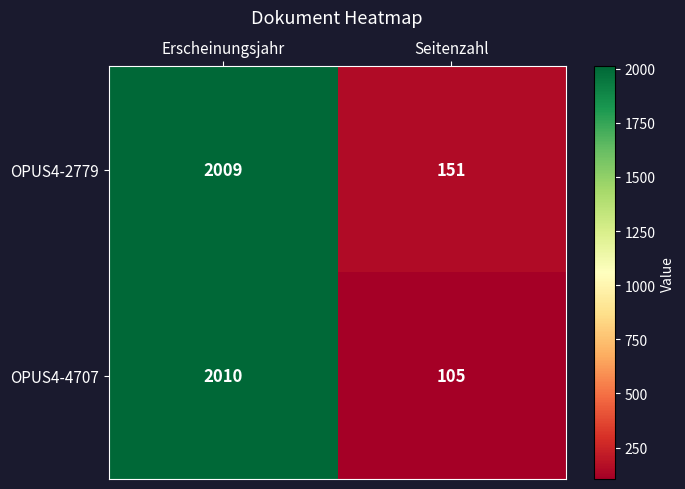

Reading right to left, list all the values displayed in this chart.

OPUS4-2779: 151	2009
OPUS4-4707: 105	2010